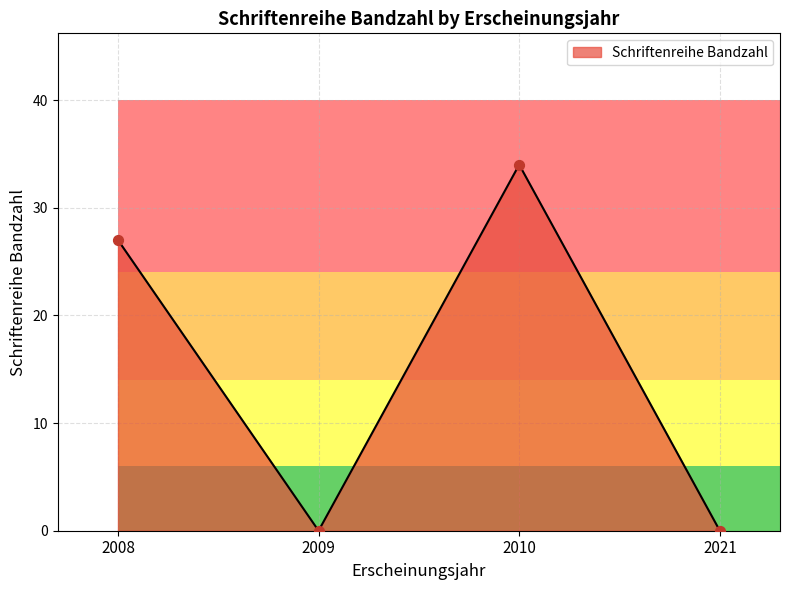

What is the change in value from 2009 to 2010?

+34